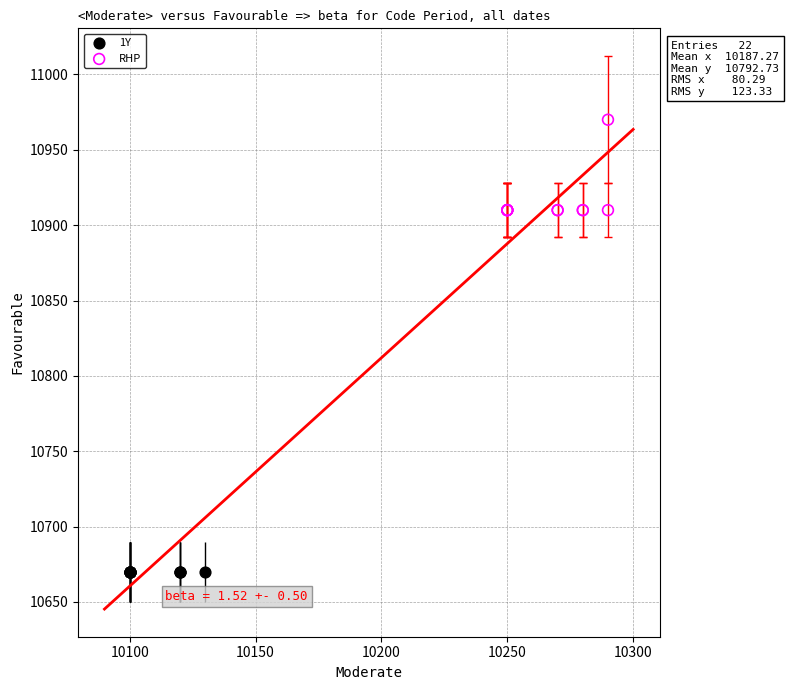

Which series contains the highest Y value?

RHP